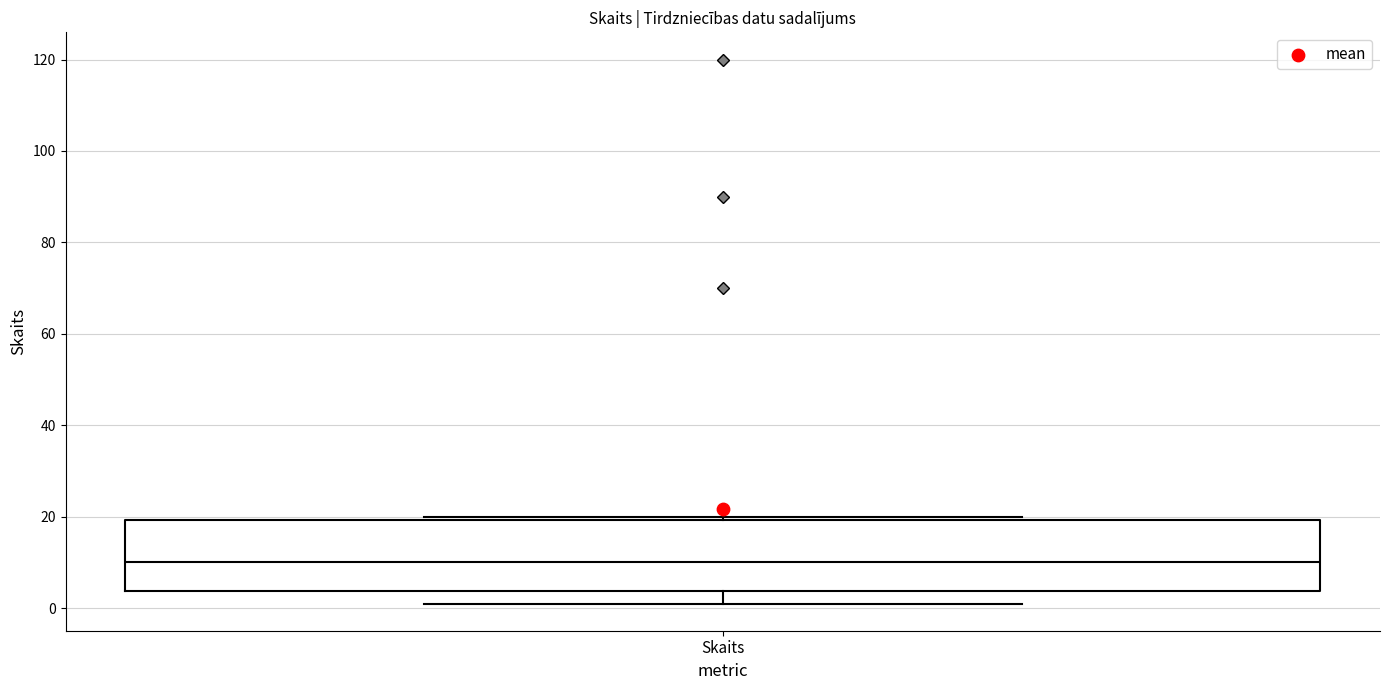

Read this box plot against the y-axis: the position of the median line, the range covered by the box, and the ends of both whiskers. The values are not printed on the chart, so give them approximately, as read against the axis.

median 10, box 4 to 20, whiskers 2 to 20 (just above the box's upper edge)